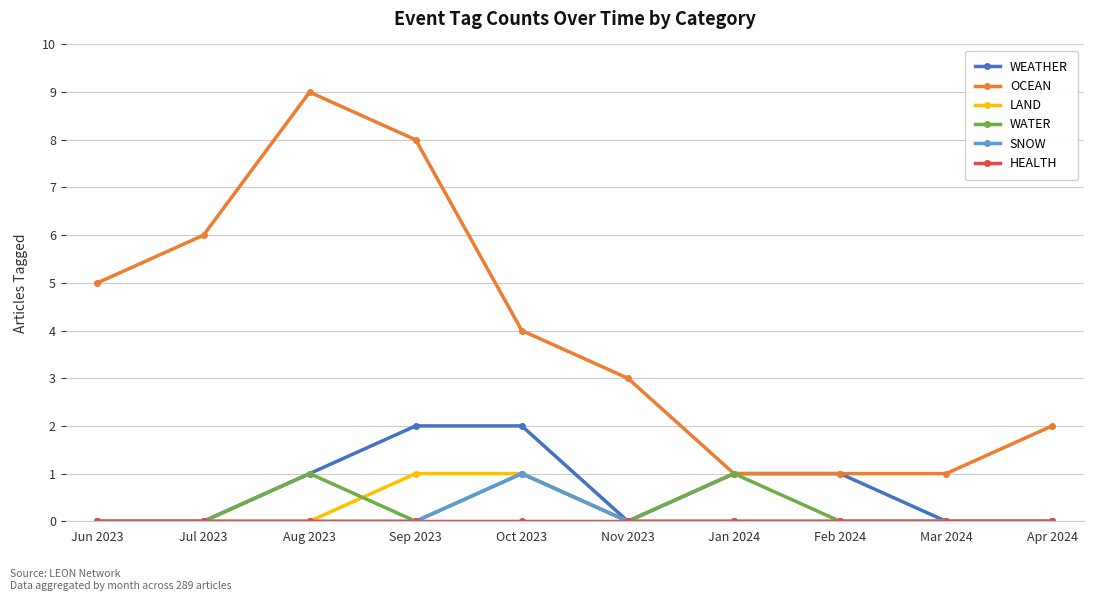

What is the greatest value displayed?

9